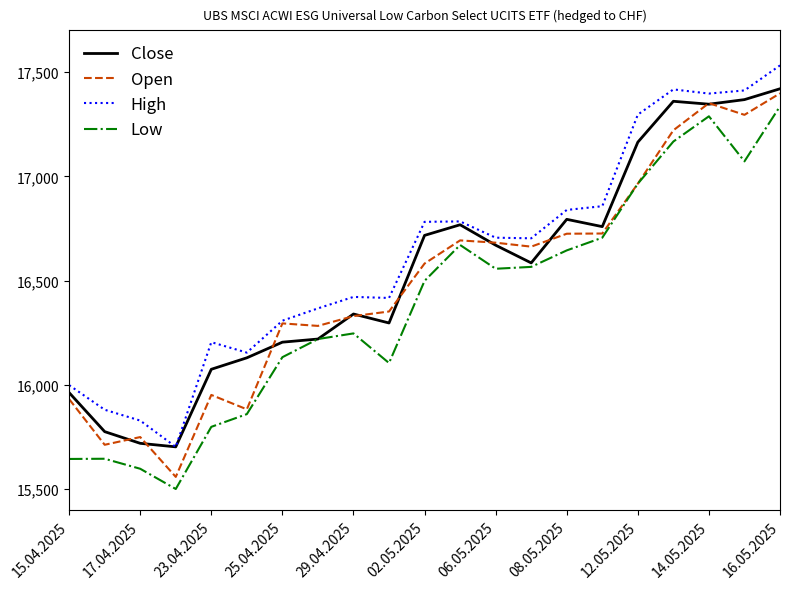

What is the sum of all Open values?

346350